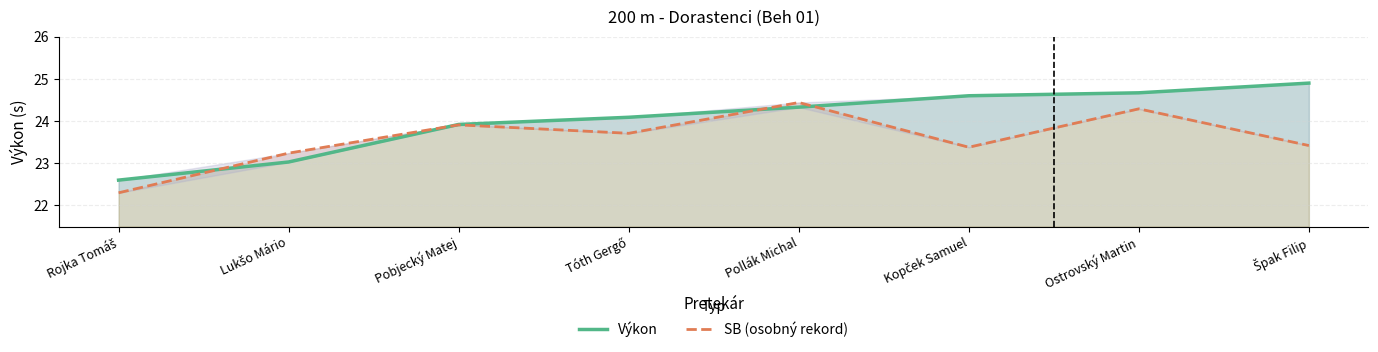

Which series has the largest total across all categories?

Výkon